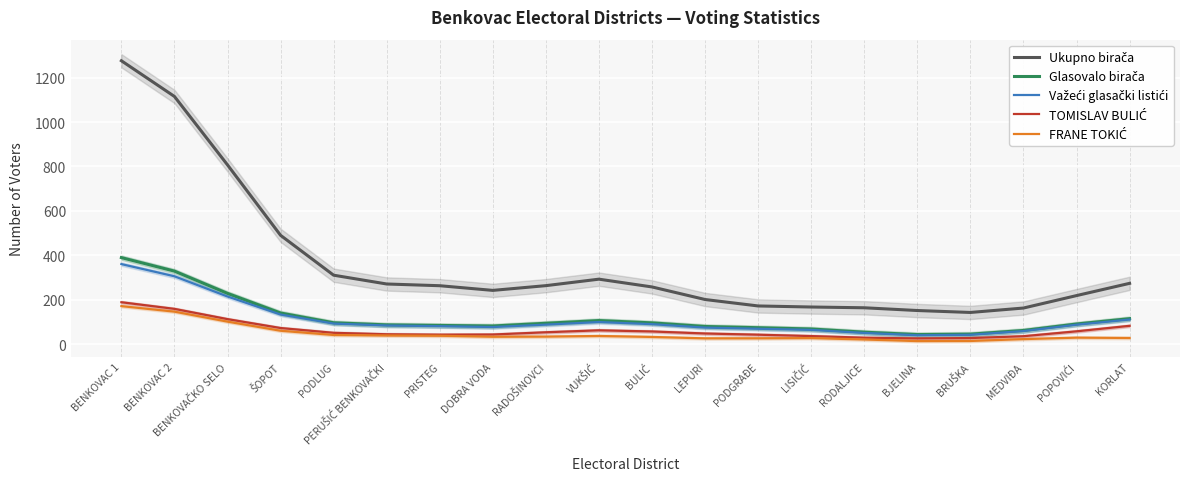

Rank the series by their maximum value, from highest to lowest.

Ukupno birača, Glasovalo birača, Važeći glasački listići, TOMISLAV BULIĆ, FRANE TOKIĆ